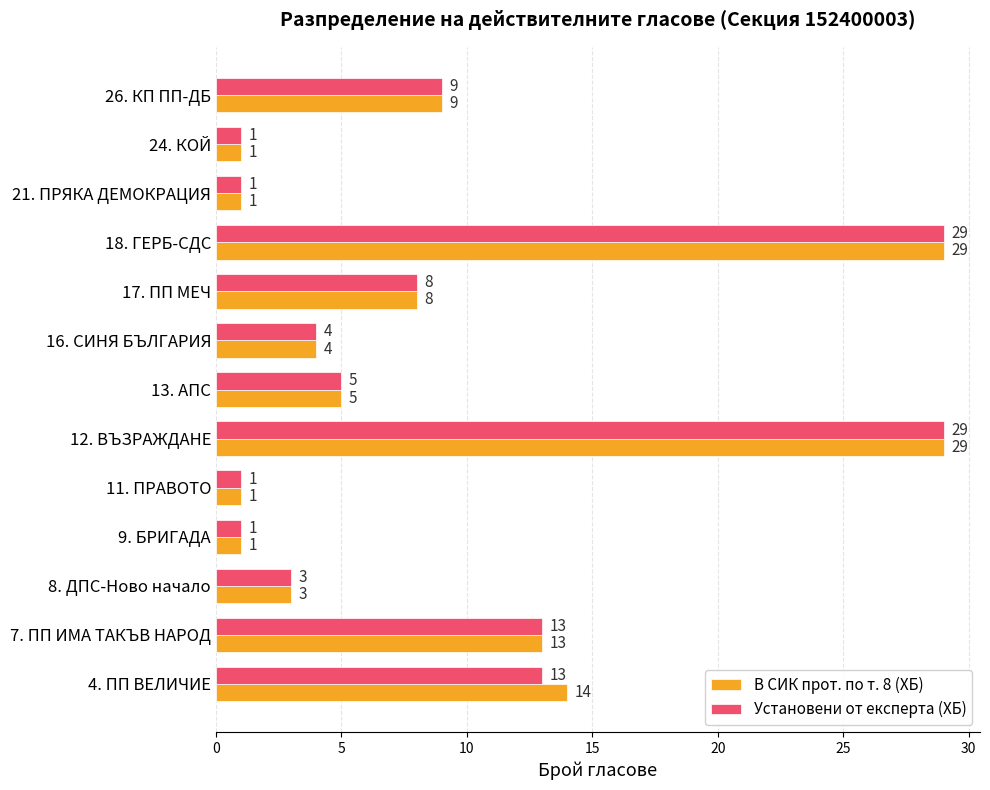

Which series has the largest total across all categories?

В СИК прот. по т. 8 (ХБ)